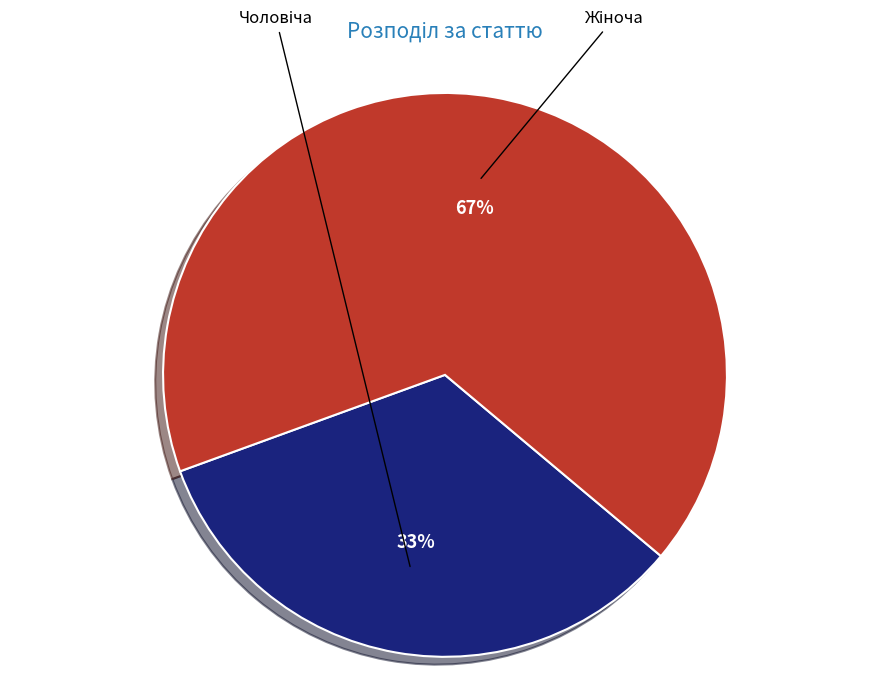

What is the ratio of the value at Чоловіча to the value at Жіноча?

0.5